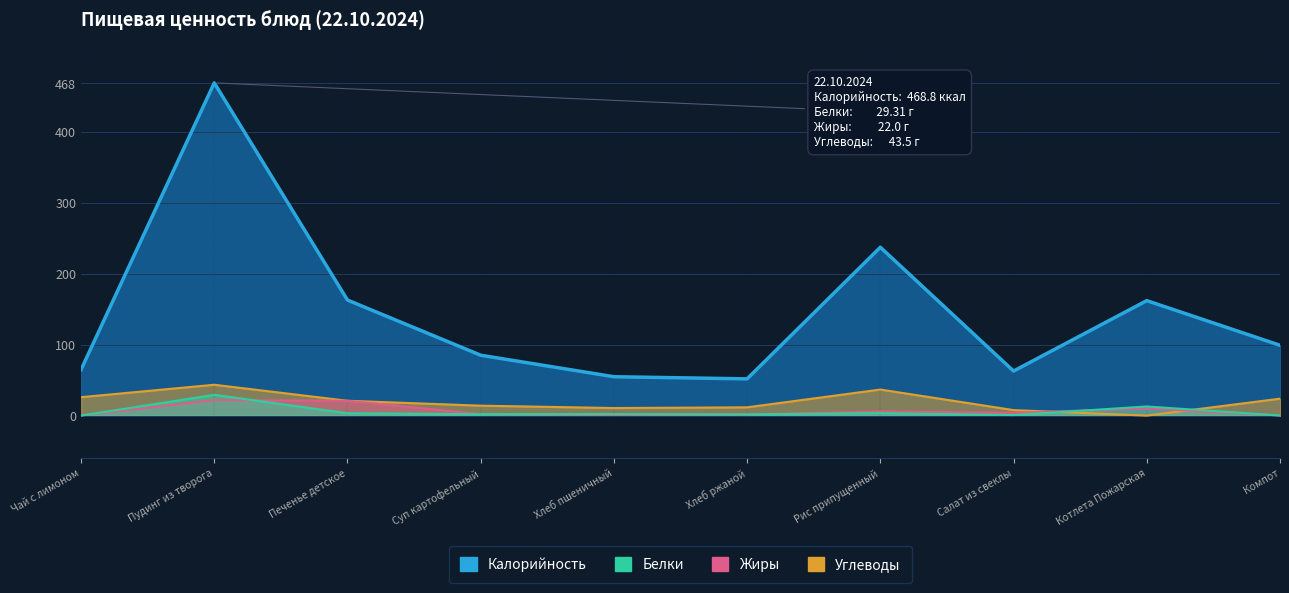

What is the difference between the maximum and minimum values in the Жиры series?

21.8